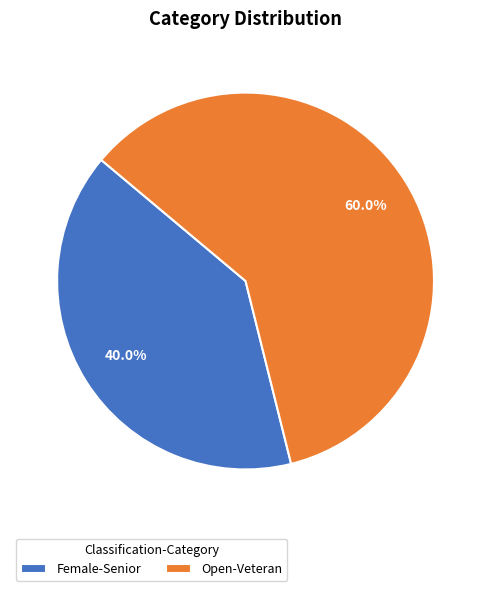

Rank the categories by value from highest to lowest.

Open-Veteran, Female-Senior